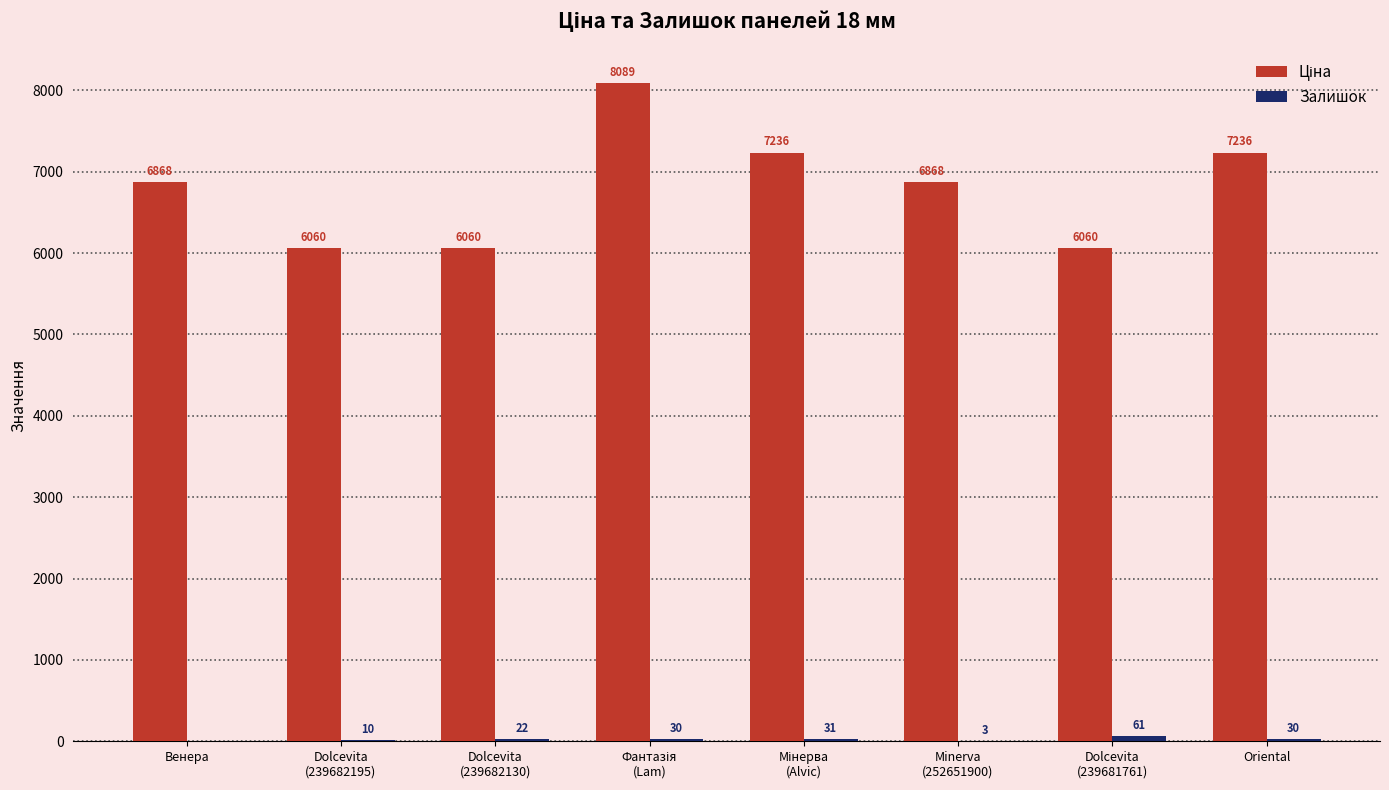

What is the greatest value displayed?

8089.0